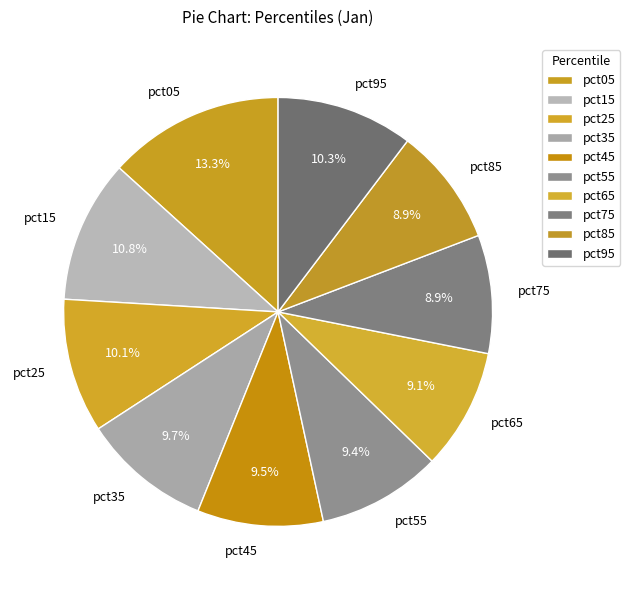

Is it true that pct15 is 2% of the pie?

False